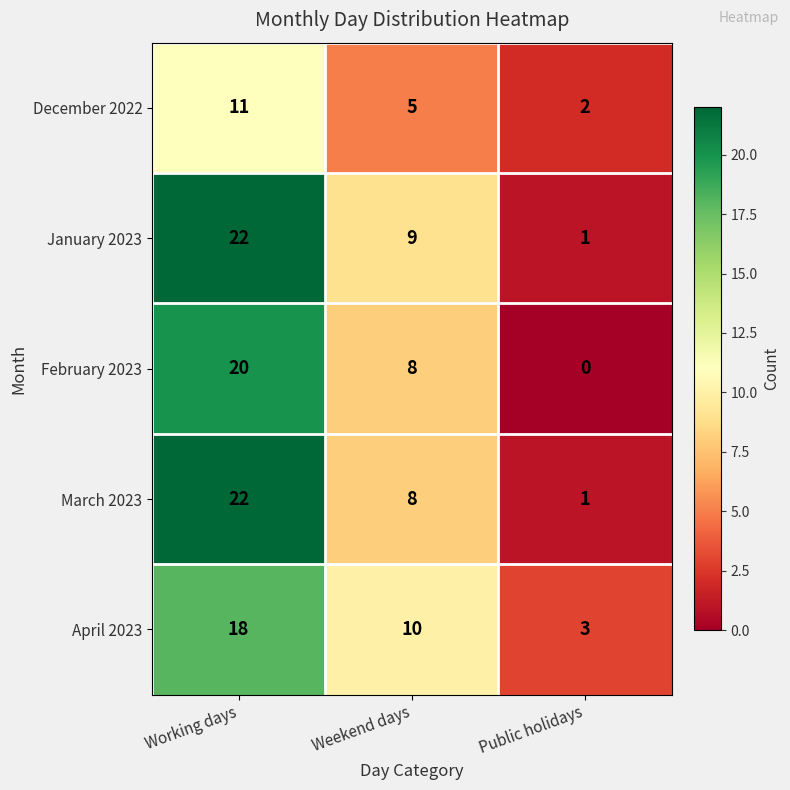

Rank the categories by January 2023 value from lowest to highest.

Public holidays, Weekend days, Working days